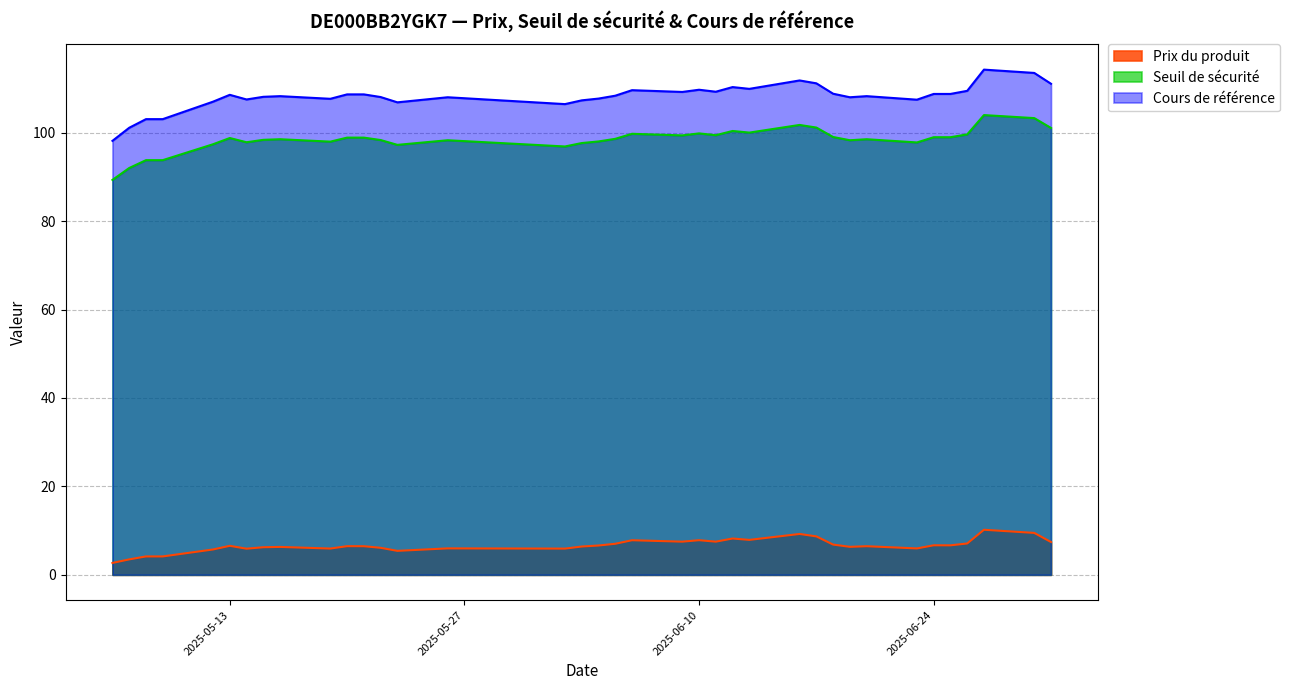

What is the total value across all series at 2025-06-03?

211.3